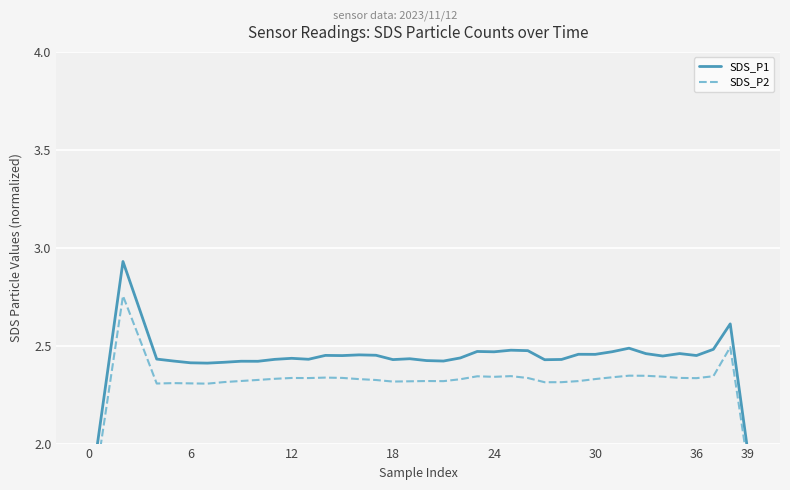

Is this an area chart (filled region under the line)?

No